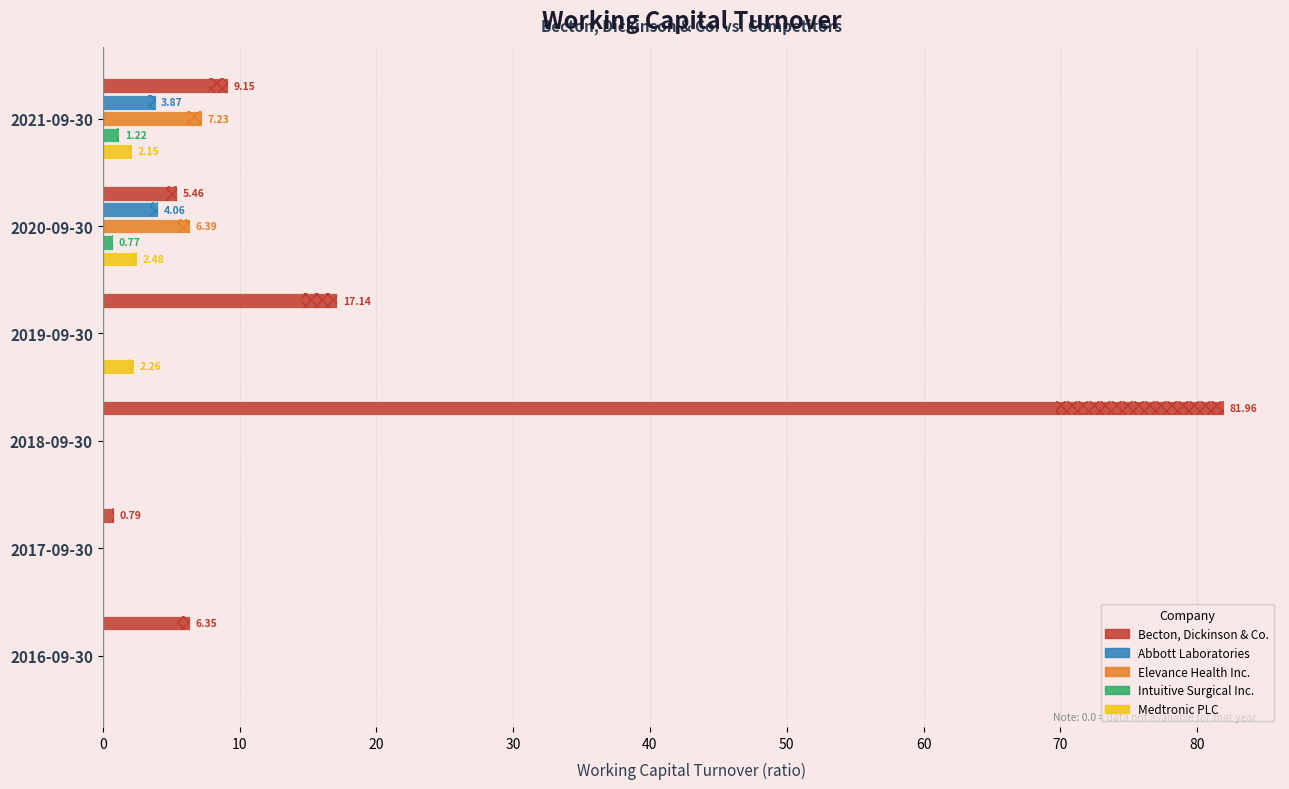

Is it true that Medtronic PLC equals 0.0 at 2016-09-30?

True